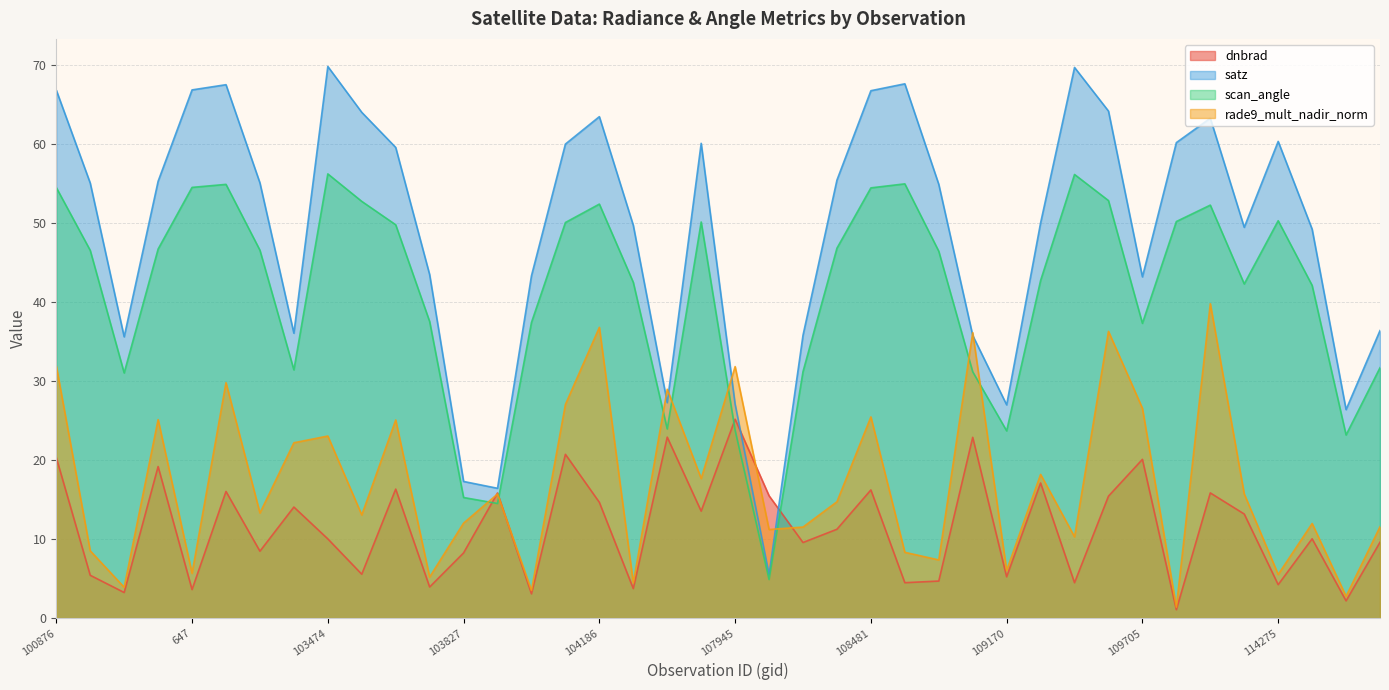

Which has a higher value, 107945 or 100876?

107945